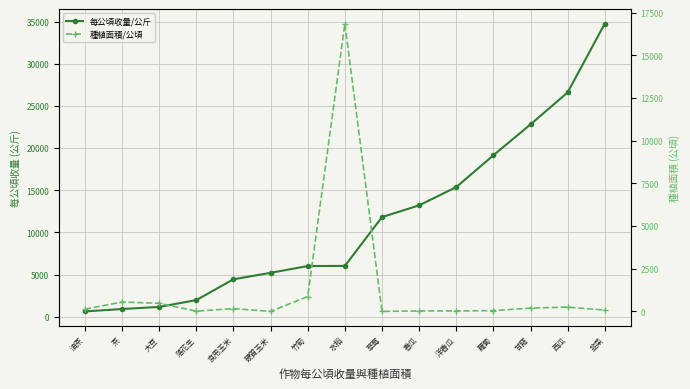

True or false: 種植面積/公頃 and 每公頃收量/公斤 intersect in this chart.

True